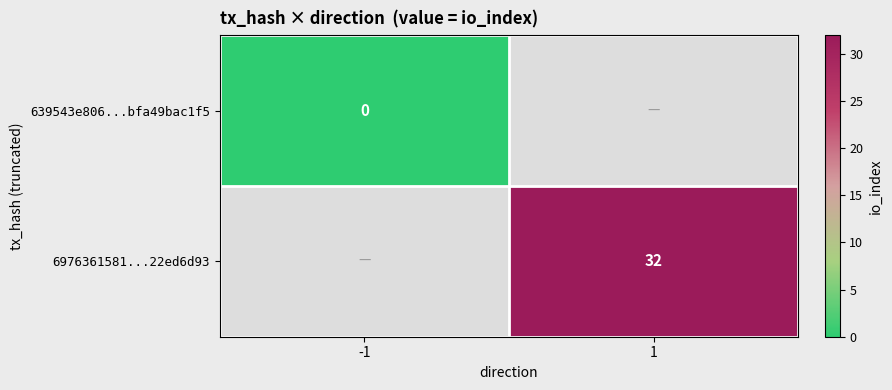

Is it true that 6976361581...22ed6d93 equals 32 at 1?

True